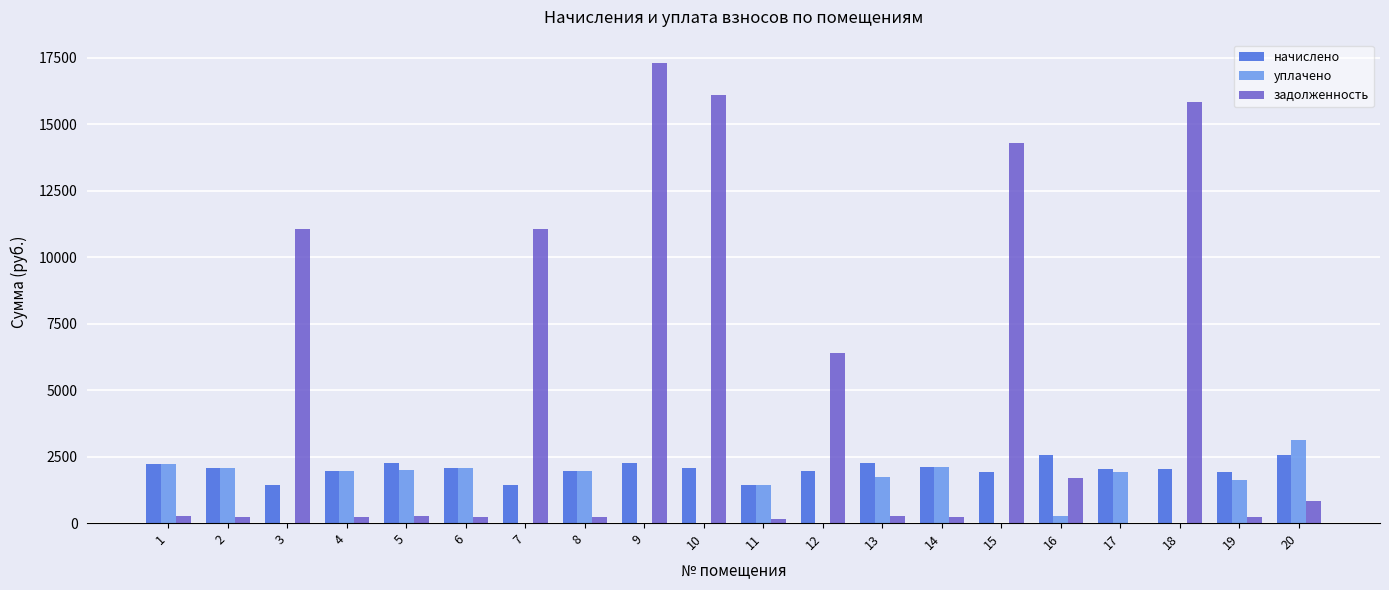

The value of уплачено at 6 is 2084.5. True or false?

True